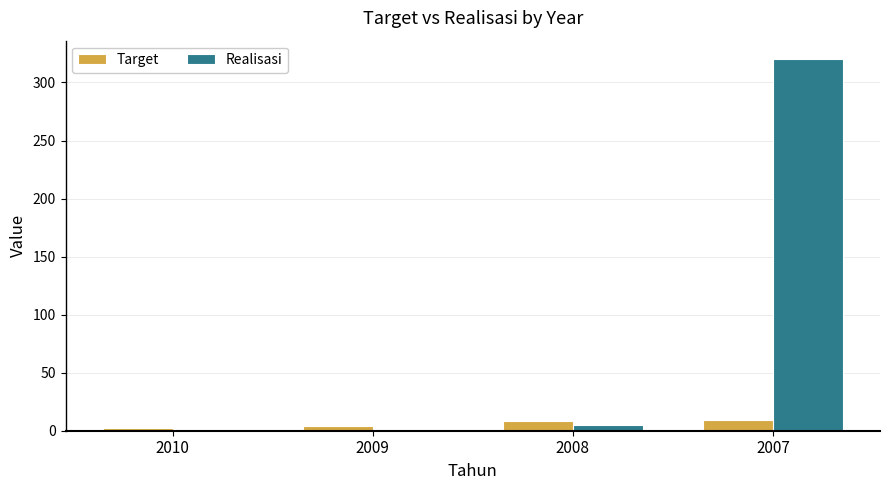

How many bars are there in total?

8